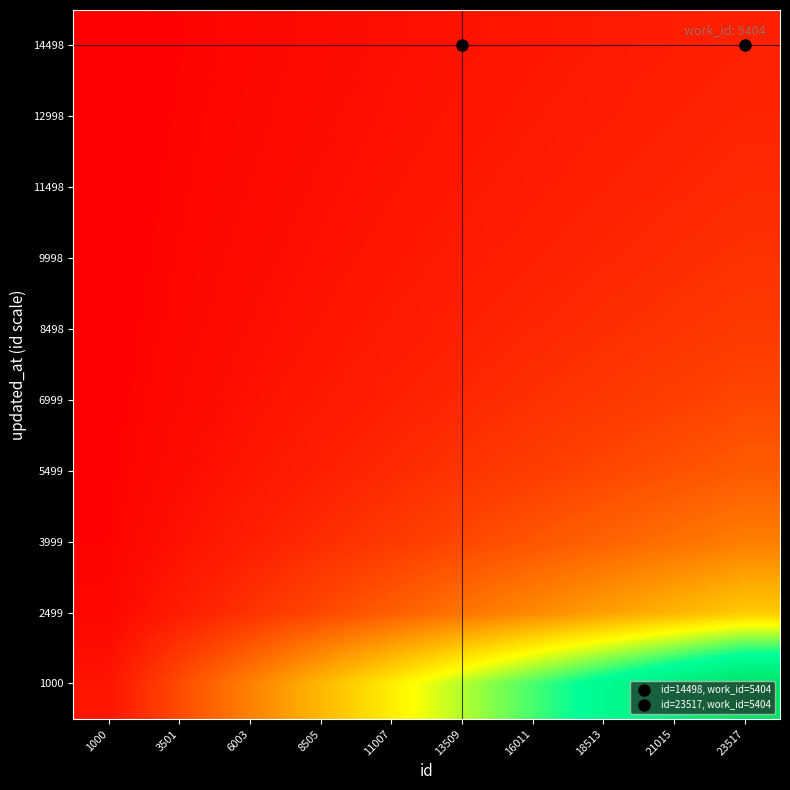

Reading left to right, what are all the values shown in this chart?

1000: 1000=1.0	3501=3.5	6003=6.0	8505=8.5	11007=11.0	13509=13.5	16011=16.0	18513=18.5	21015=21.0	23517=23.5
2499: 1000=0.4	3501=1.4	6003=2.4	8505=3.4	11007=4.4	13509=5.4	16011=6.4	18513=7.4	21015=8.4	23517=9.4
3999: 1000=0.3	3501=0.9	6003=1.5	8505=2.1	11007=2.8	13509=3.4	16011=4.0	18513=4.6	21015=5.3	23517=5.9
5499: 1000=0.2	3501=0.6	6003=1.1	8505=1.5	11007=2.0	13509=2.5	16011=2.9	18513=3.4	21015=3.8	23517=4.3
6999: 1000=0.1	3501=0.5	6003=0.9	8505=1.2	11007=1.6	13509=1.9	16011=2.3	18513=2.6	21015=3.0	23517=3.4
8498: 1000=0.1	3501=0.4	6003=0.7	8505=1.0	11007=1.3	13509=1.6	16011=1.9	18513=2.2	21015=2.5	23517=2.8
9998: 1000=0.1	3501=0.4	6003=0.6	8505=0.9	11007=1.1	13509=1.4	16011=1.6	18513=1.9	21015=2.1	23517=2.4
11498: 1000=0.1	3501=0.3	6003=0.5	8505=0.7	11007=1.0	13509=1.2	16011=1.4	18513=1.6	21015=1.8	23517=2.0
12998: 1000=0.1	3501=0.3	6003=0.5	8505=0.7	11007=0.8	13509=1.0	16011=1.2	18513=1.4	21015=1.6	23517=1.8
14498: 1000=0.1	3501=0.2	6003=0.4	8505=0.6	11007=0.8	13509=0.9	16011=1.1	18513=1.3	21015=1.4	23517=1.6